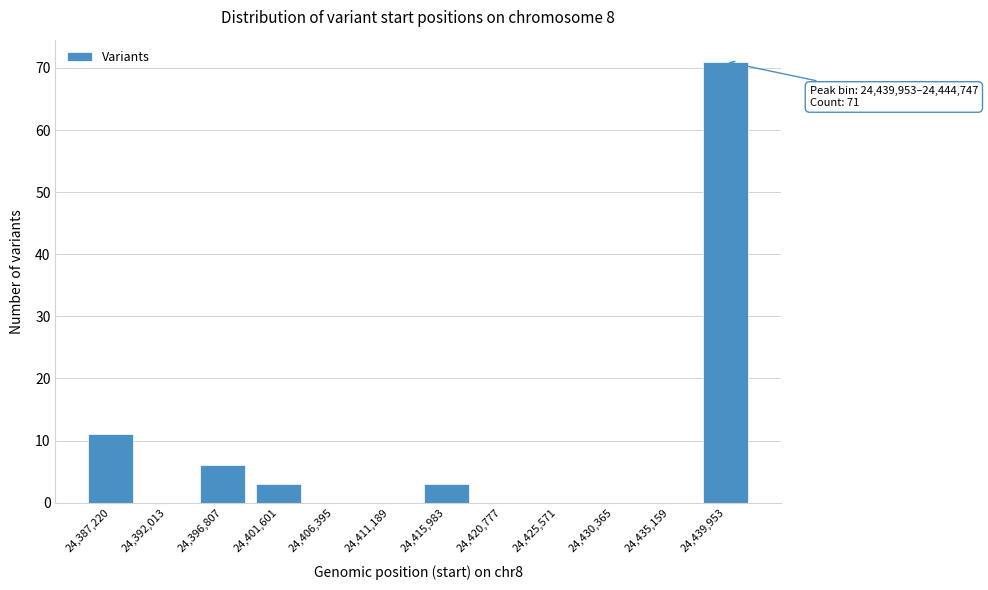

Reading right to left, transcribe all the data shown in this chart.

24,439,953=71	24,435,159=0	24,430,365=0	24,425,571=0	24,420,777=0	24,415,983=3	24,411,189=0	24,406,395=0	24,401,601=3	24,396,807=6	24,392,013=0	24,387,220=11